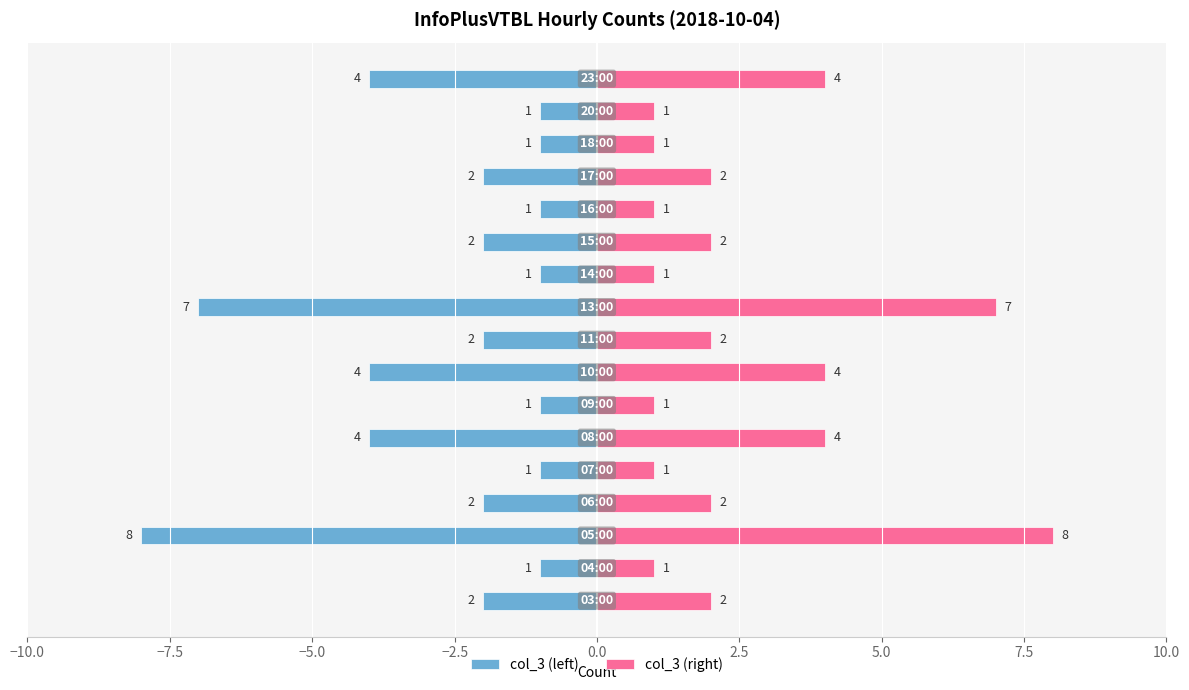

How many data points in col_3 (left) are above -2?

7